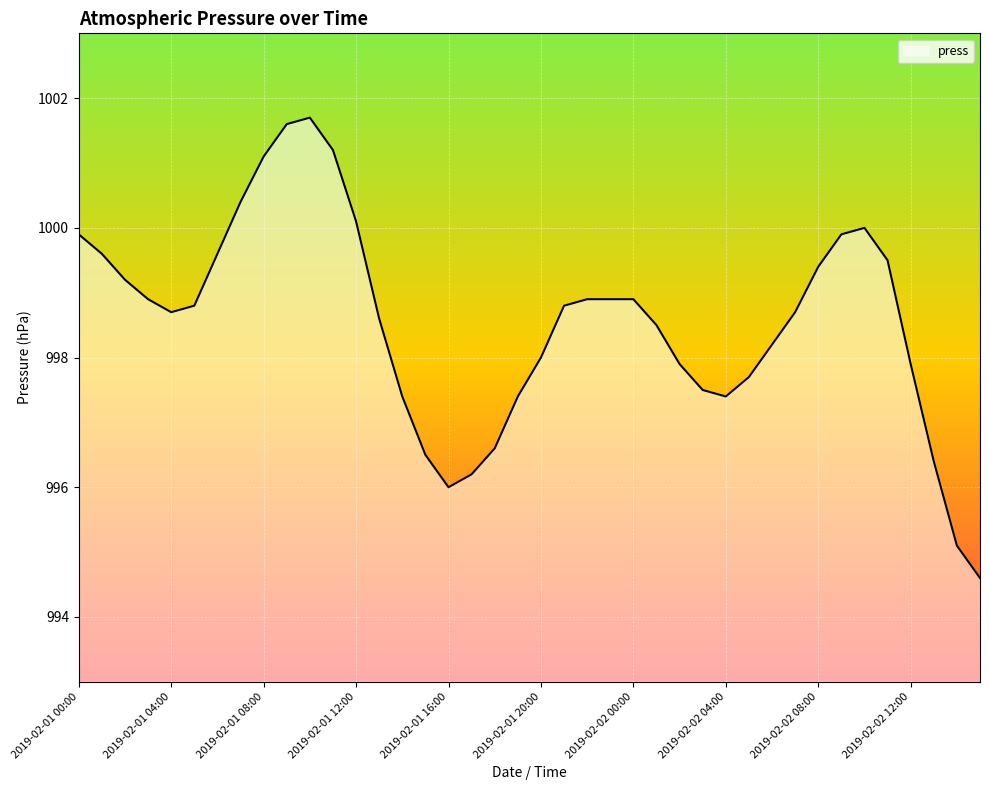

What is the minimum value shown in the chart?

994.6